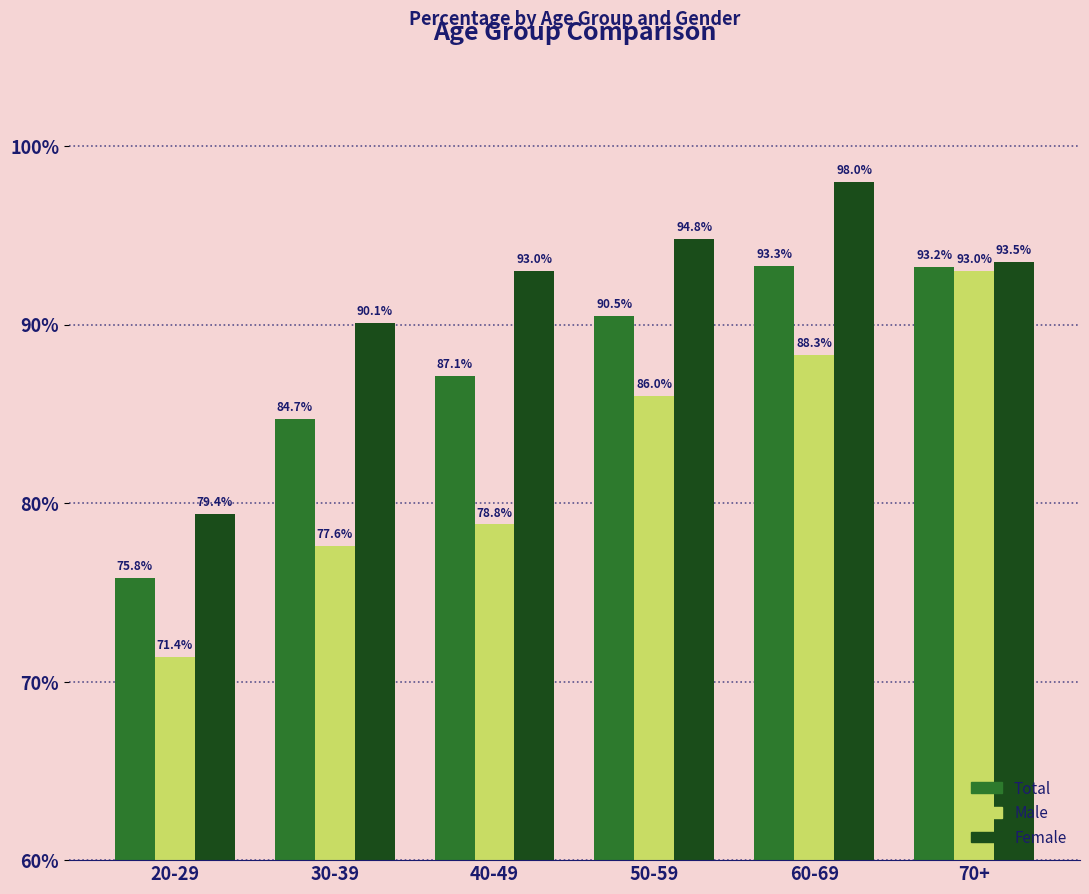

What is the minimum value shown in the chart?

71.4